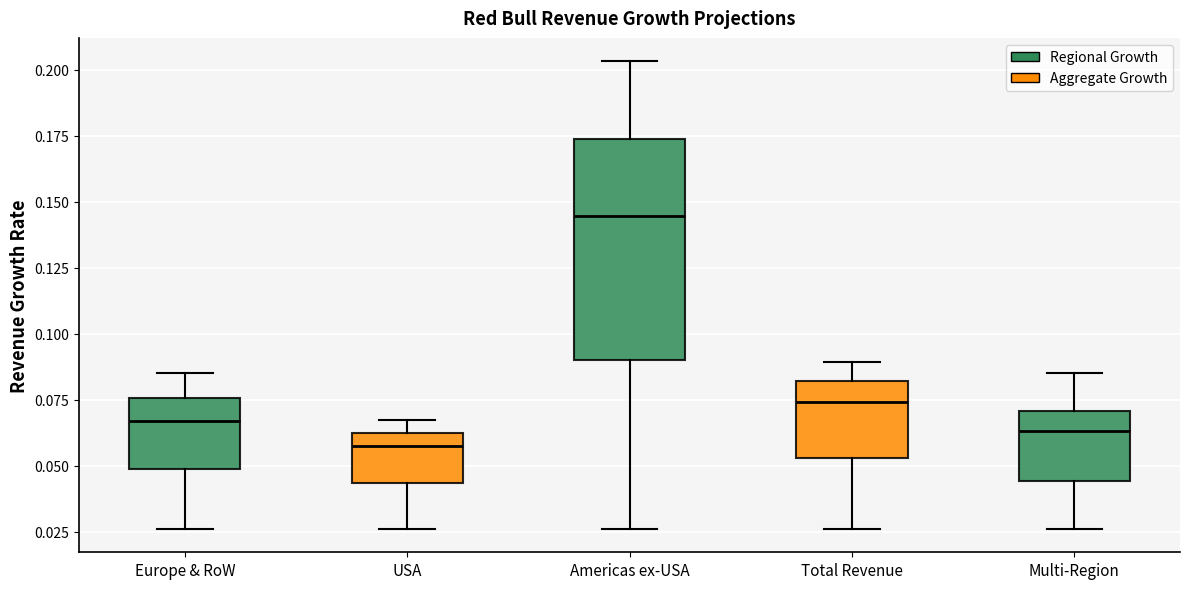

Where does the lower whisker of the box for Multi-Region end on the y-axis? The values are not printed on the chart, so give them approximately, as read against the axis.

0.025